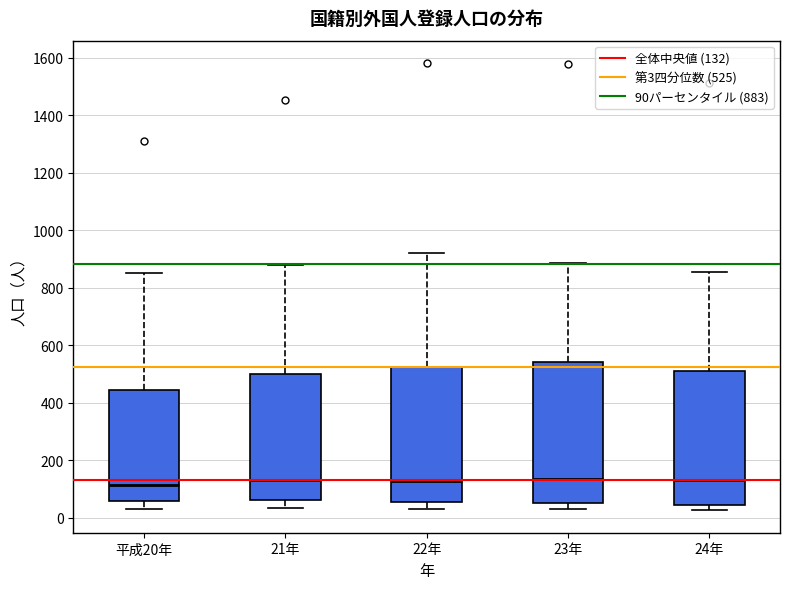

Where does the upper whisker of the box for 21年 end on the y-axis? The values are not printed on the chart, so give them approximately, as read against the axis.

880